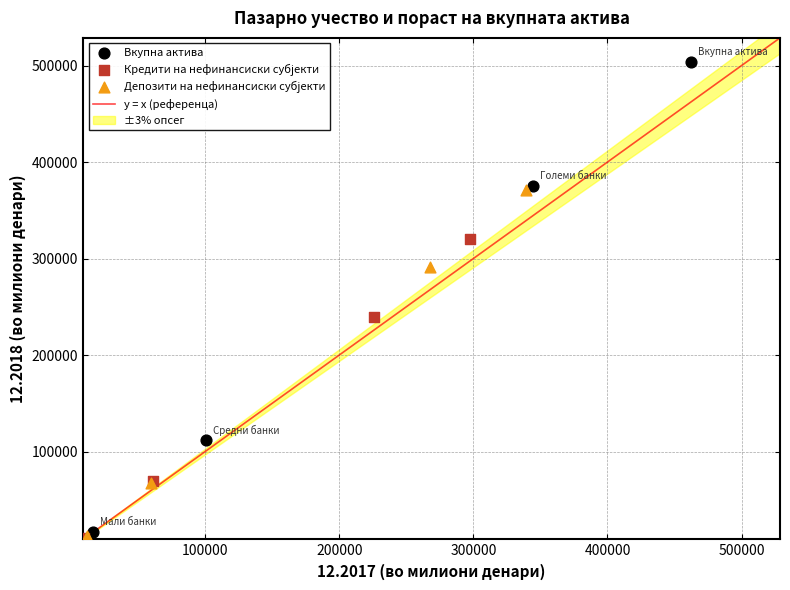

Which series has the largest Y range (max minus min)?

Вкупна актива